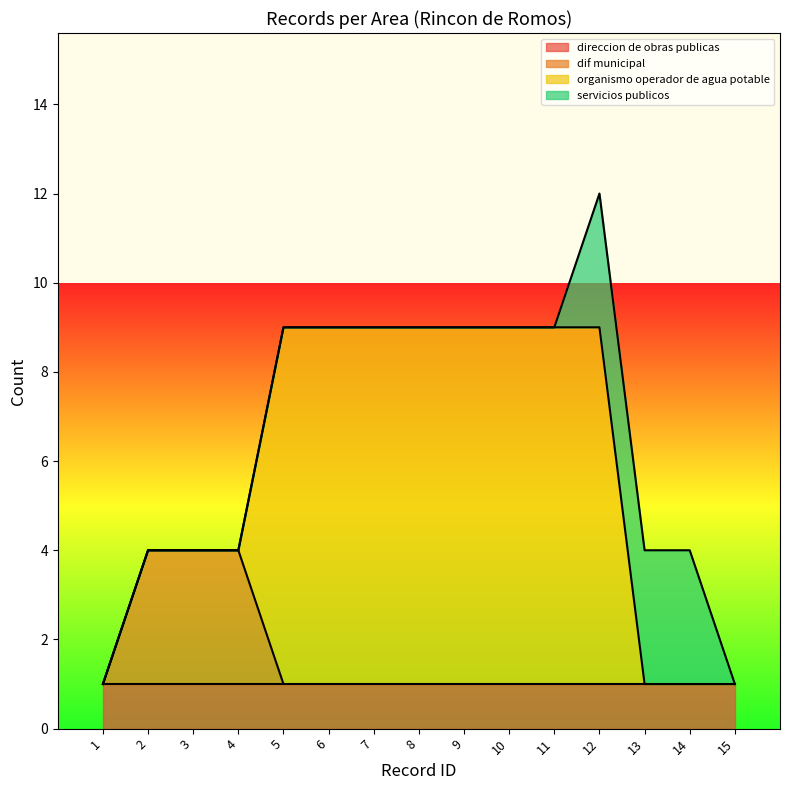

Reading right to left, what are all the values shown in this chart?

direccion de obras publicas: 15=1	14=1	13=1	12=1	11=1	10=1	9=1	8=1	7=1	6=1	5=1	4=1	3=1	2=1	1=1
dif municipal: 15=0	14=0	13=0	12=0	11=0	10=0	9=0	8=0	7=0	6=0	5=0	4=3	3=3	2=3	1=0
organismo operador de agua potable: 15=0	14=0	13=0	12=8	11=8	10=8	9=8	8=8	7=8	6=8	5=8	4=0	3=0	2=0	1=0
servicios publicos: 15=0	14=3	13=3	12=3	11=0	10=0	9=0	8=0	7=0	6=0	5=0	4=0	3=0	2=0	1=0